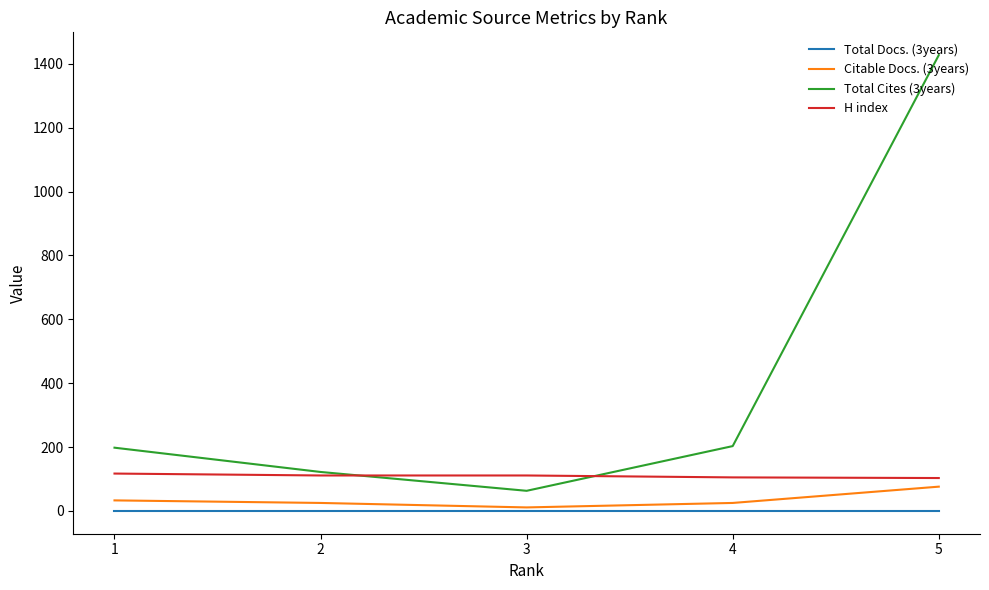

True or false: Citable Docs. (3years) and H index intersect in this chart.

False